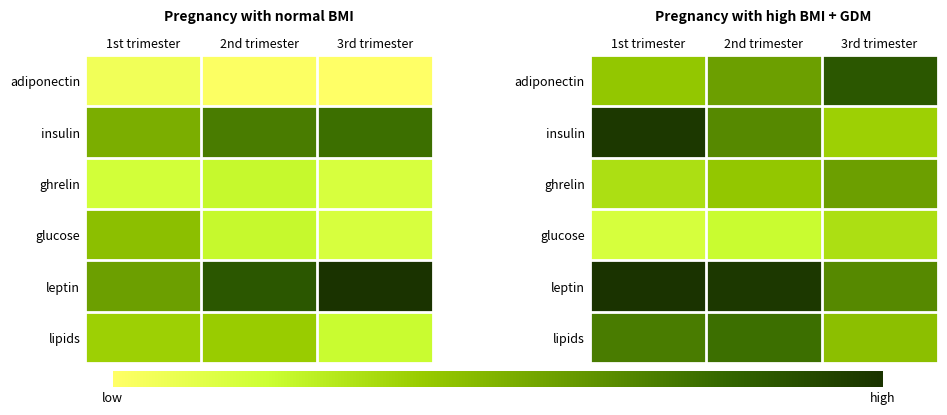

Which has a higher value, 3rd trimester or 2nd trimester?

3rd trimester